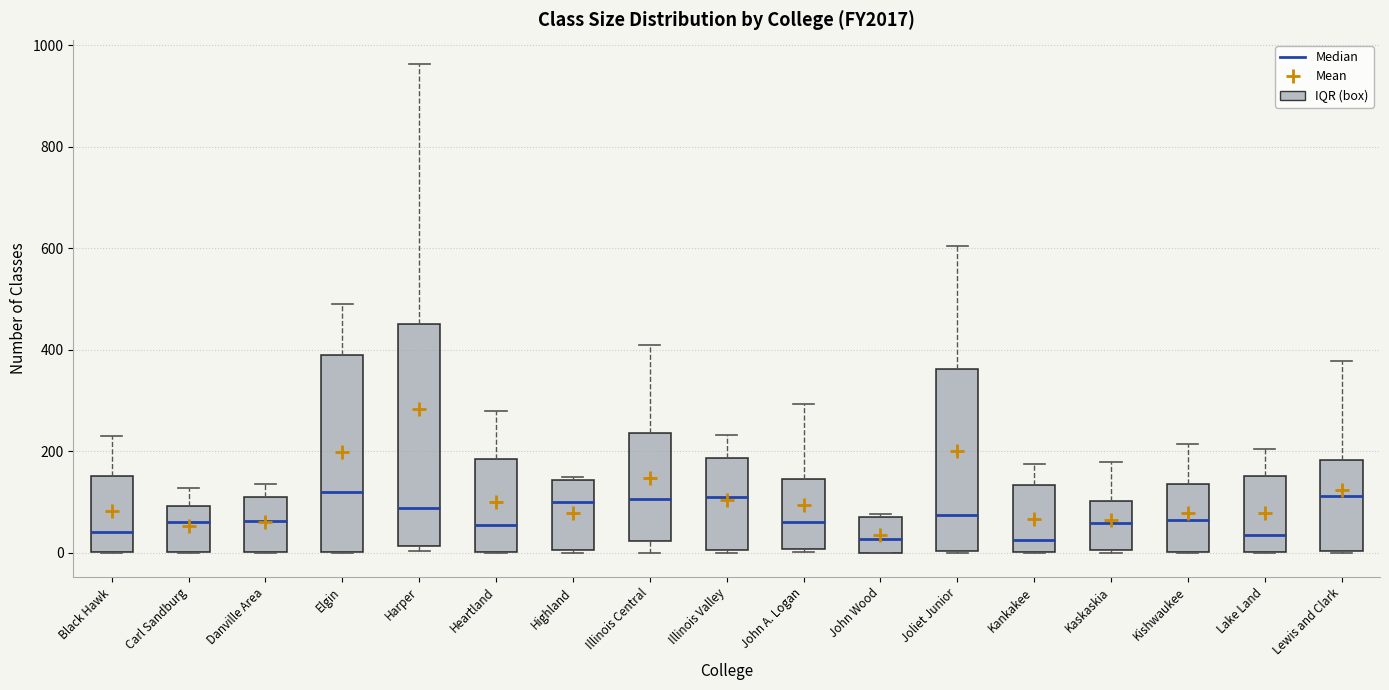

Reading left to right, transcribe this box plot: for each box, give where its median line is, the range the box spans, and where its two whiskers end, as read against the y-axis. The values are not printed on the chart, so give them approximately, as read against the axis.

Black Hawk: median 40, box 0 to 160, whiskers 0 to 240
Carl Sandburg: median 60, box 0 to 100, whiskers 0 to 120
Danville Area: median 60, box 0 to 100, whiskers 0 to 140
Elgin: median 120, box 0 to 400, whiskers 0 to 500
Harper: median 80, box 20 to 460, whiskers 0 to 960
Heartland: median 60, box 0 to 180, whiskers 0 to 280
Highland: median 100, box 0 to 140, whiskers 0 to 160
Illinois Central: median 100, box 20 to 240, whiskers 0 to 400
Illinois Valley: median 100, box 0 to 180, whiskers 0 to 240
John A. Logan: median 60, box 0 to 140, whiskers 0 to 300
John Wood: median 20, box 0 to 60, whiskers 0 to 80
Joliet Junior: median 80, box 0 to 360, whiskers 0 to 600
Kankakee: median 20, box 0 to 140, whiskers 0 to 180
Kaskaskia: median 60, box 0 to 100, whiskers 0 to 180
Kishwaukee: median 60, box 0 to 140, whiskers 0 to 220
Lake Land: median 40, box 0 to 160, whiskers 0 to 200
Lewis and Clark: median 120, box 0 to 180, whiskers 0 to 380